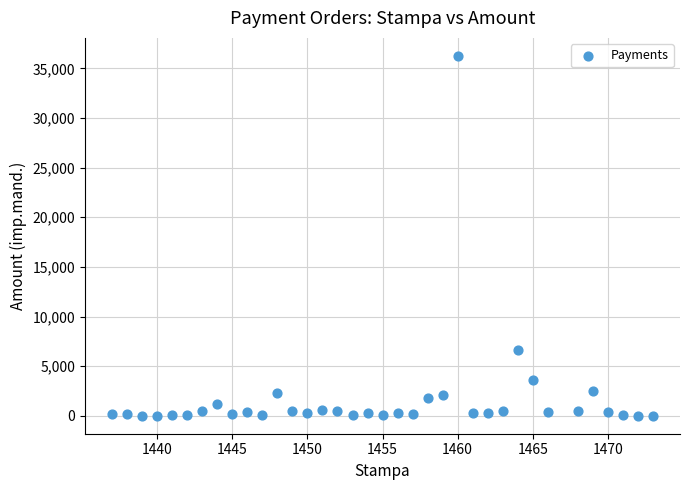

What is the range of X values (max minus min)?

36.0